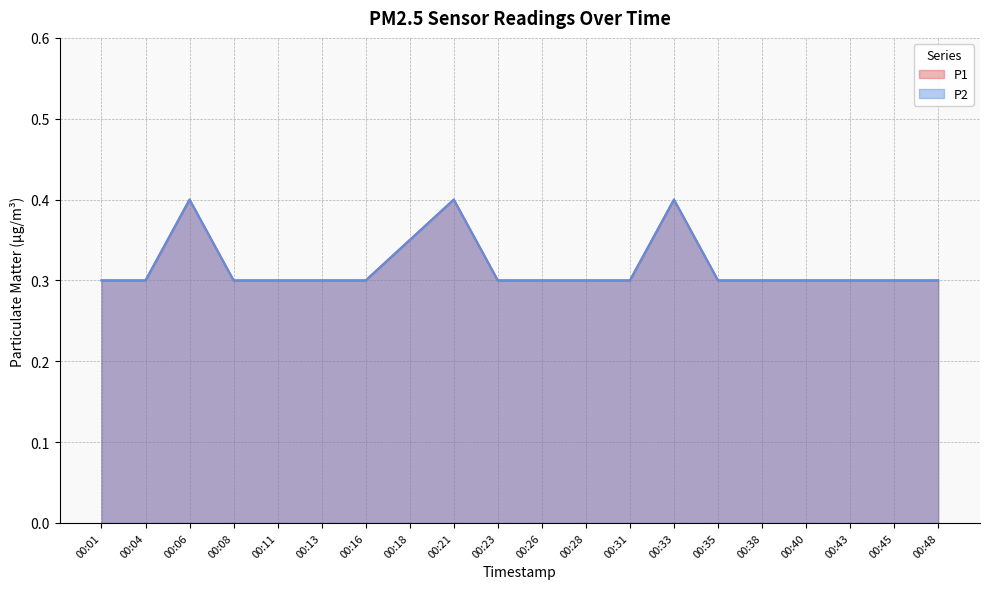

Rank the series by their maximum value, from highest to lowest.

P1, P2